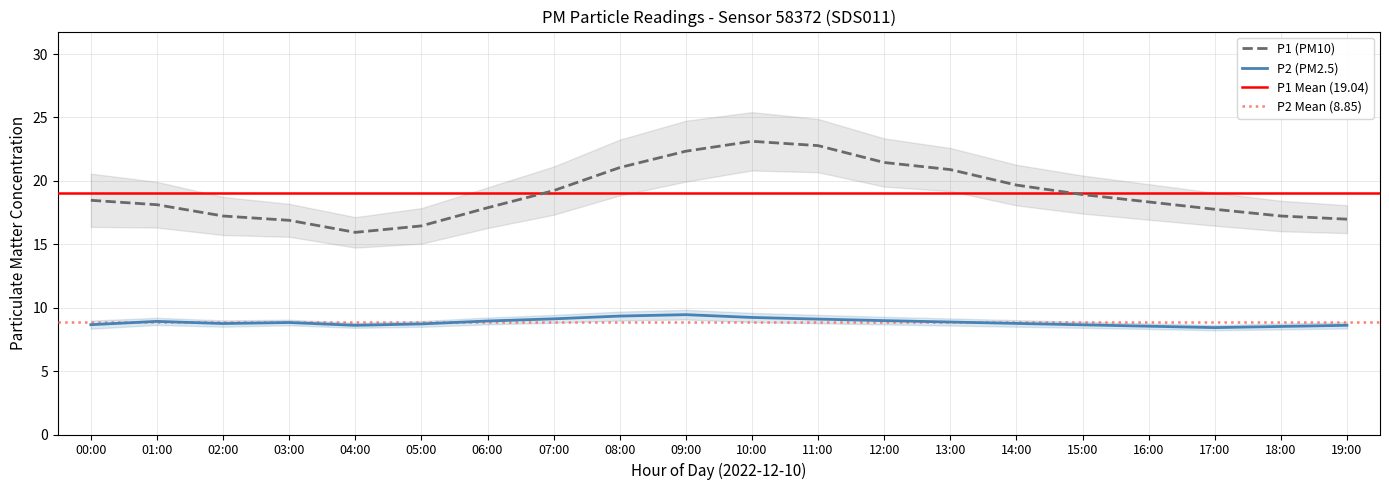

True or false: P1 has a value of 6.9 at 02:00.

False